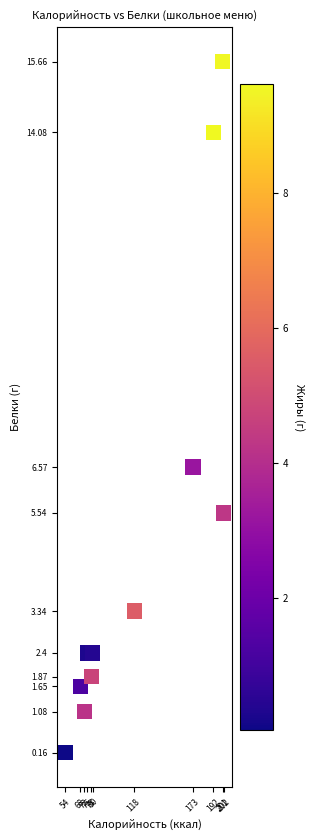

What Y value in the scatter plot is closest to 7?

6.6